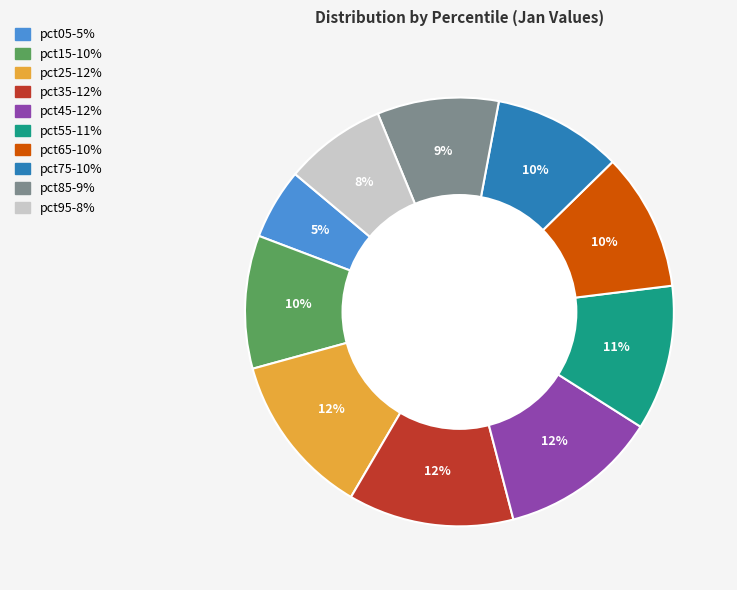

Which slice is the smallest?

pct05